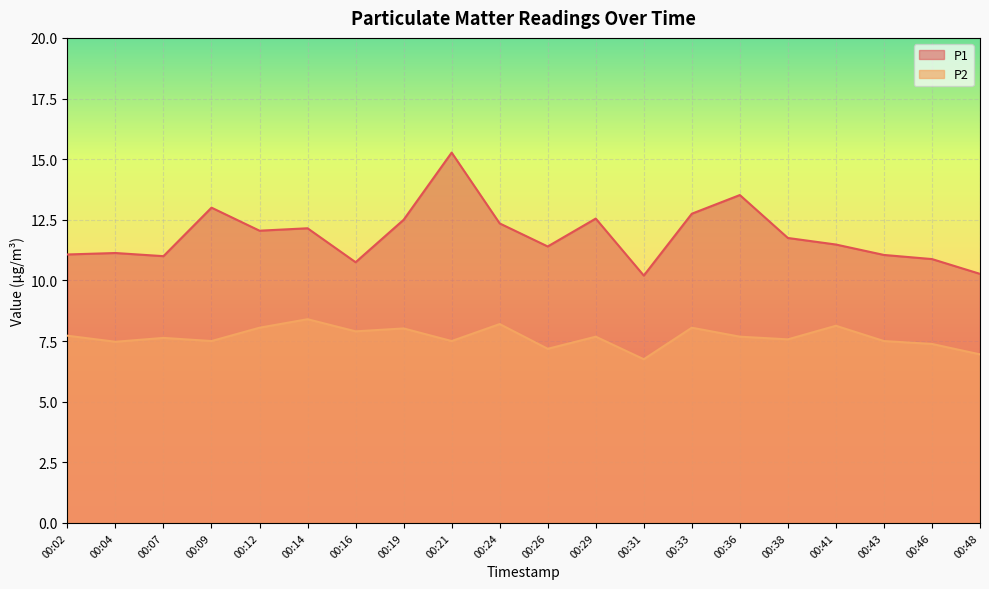

Rank the categories by P2 value from highest to lowest.

00:14, 00:24, 00:41, 00:12, 00:33, 00:19, 00:16, 00:02, 00:29, 00:36, 00:07, 00:38, 00:09, 00:21, 00:43, 00:04, 00:46, 00:26, 00:48, 00:31